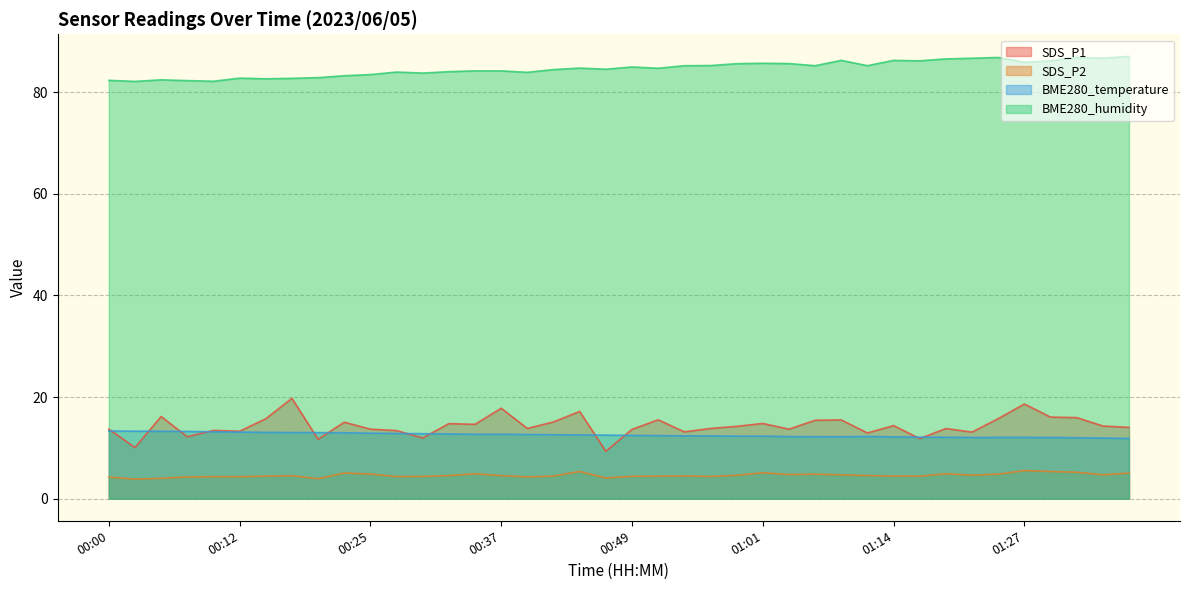

At which label does SDS_P2 reach its peak?

01:27